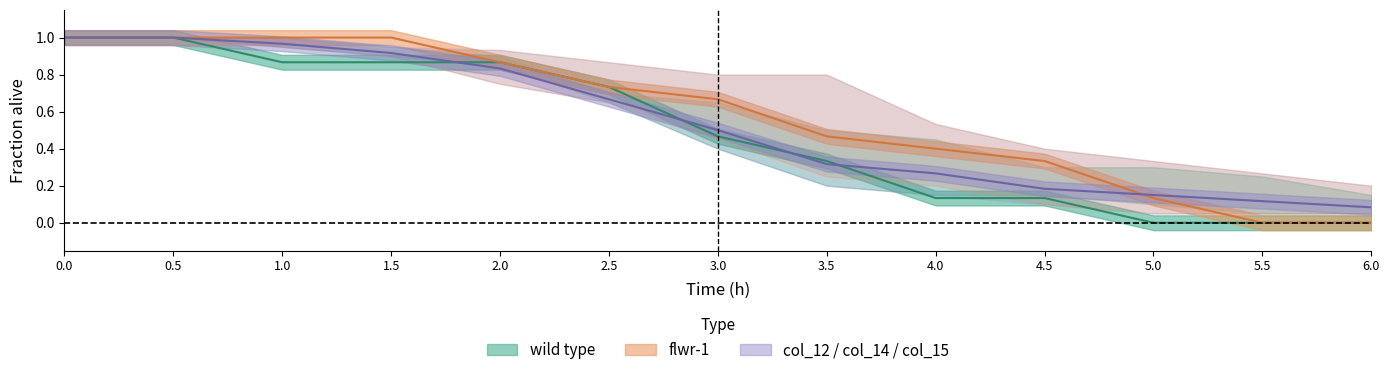

Between 2 and 2.5, which series saw the biggest shift?

col_12